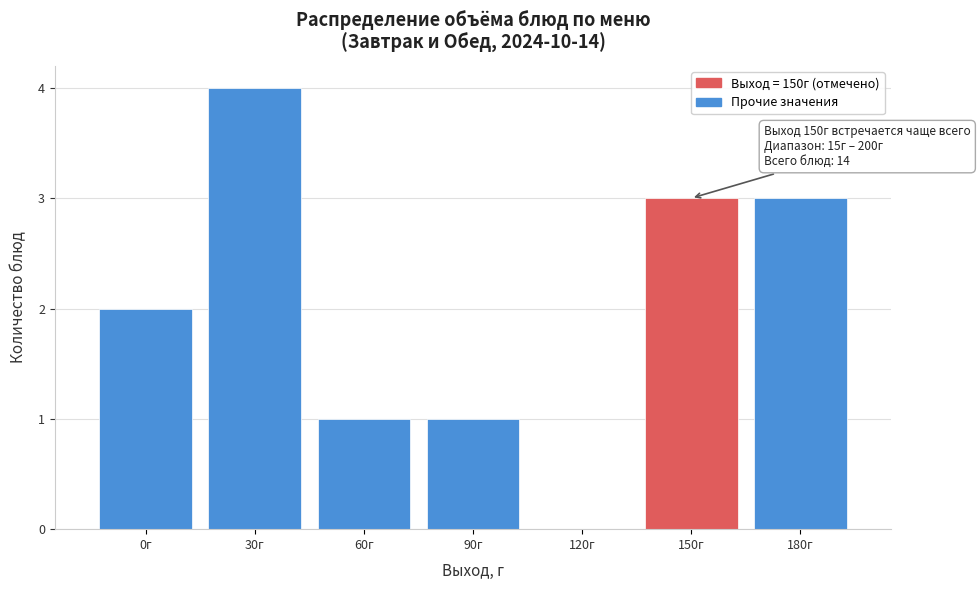

Reading left to right, what are all the values shown in this chart?

0г=2	30г=4	60г=1	90г=1	120г=0	150г=3	180г=3